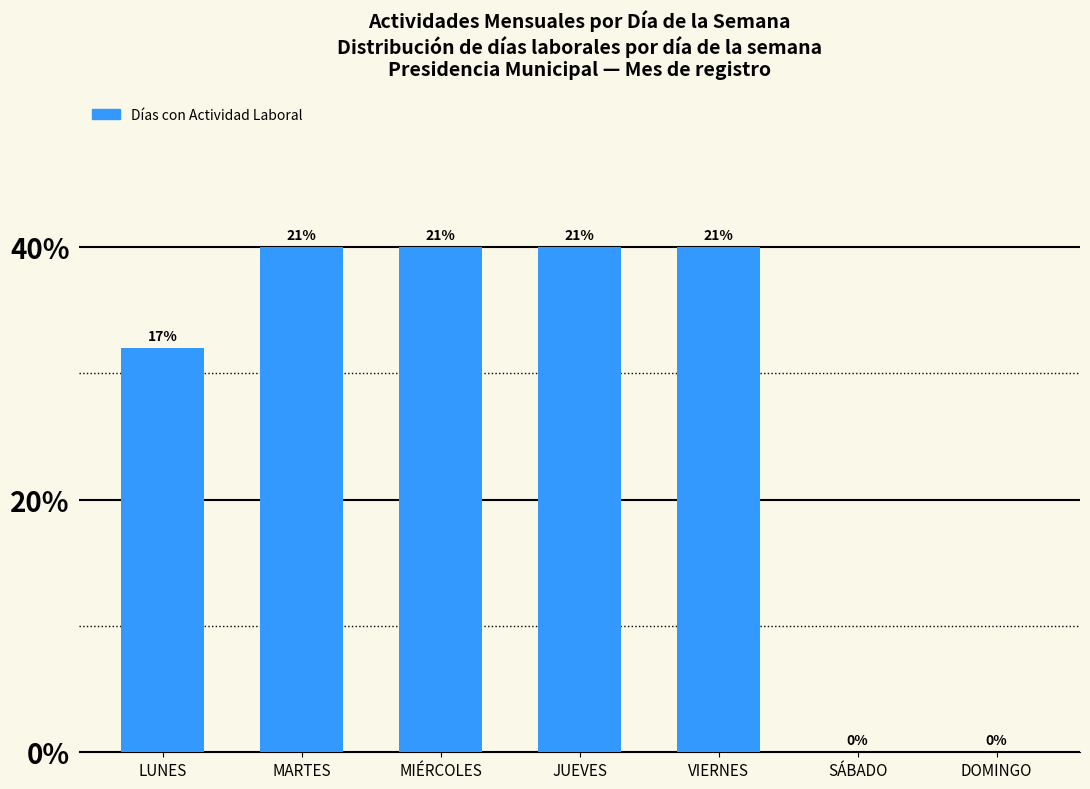

What is the label of the 1st bar from the left?

LUNES